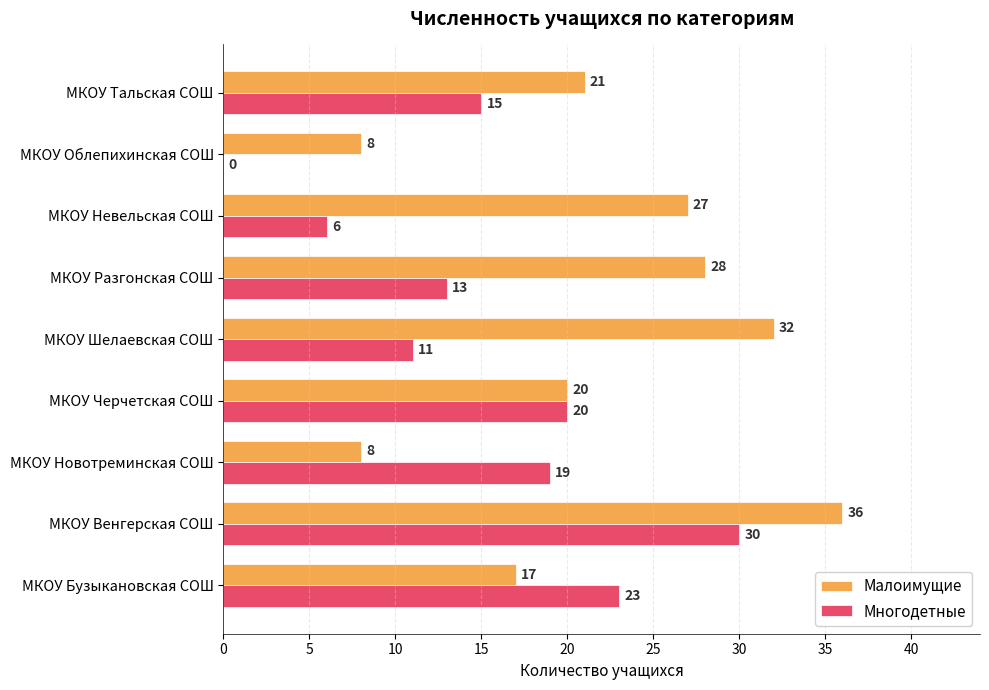

Which category has the highest value in the Малоимущие series?

МКОУ Венгерская СОШ